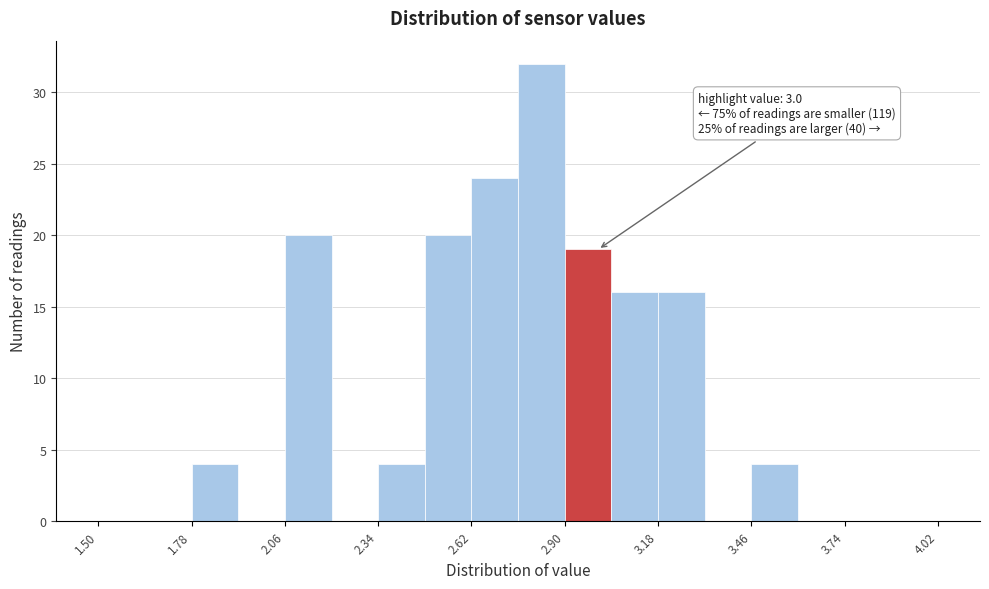

Read against the x-axis, roughly where is the centre of the tallest bar?

2.85